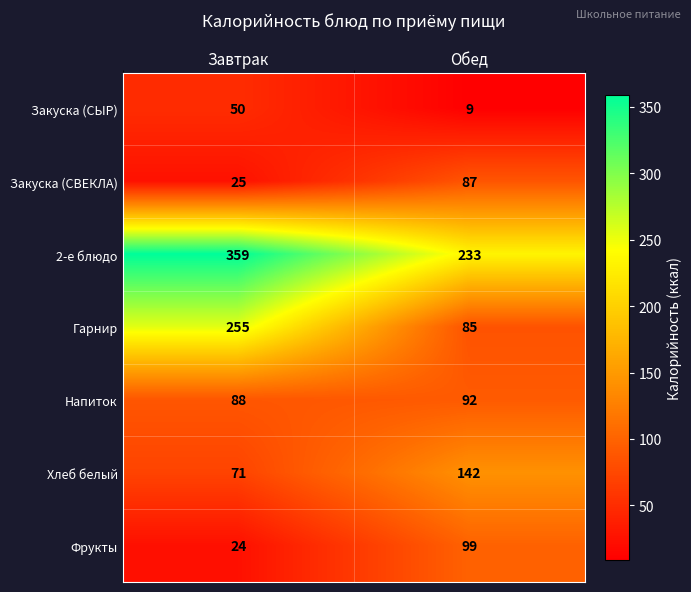

Which series has the widest spread of values?

Гарнир